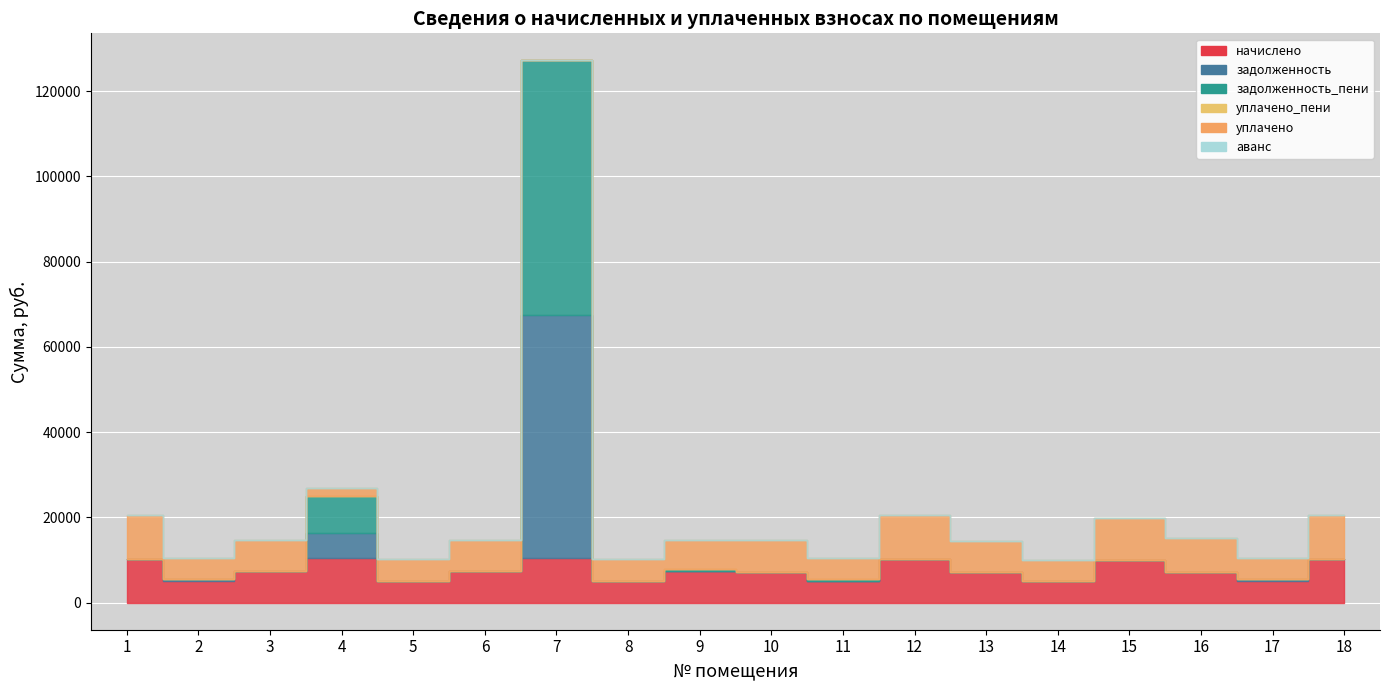

At which label does начислено first exceed 7352?

1